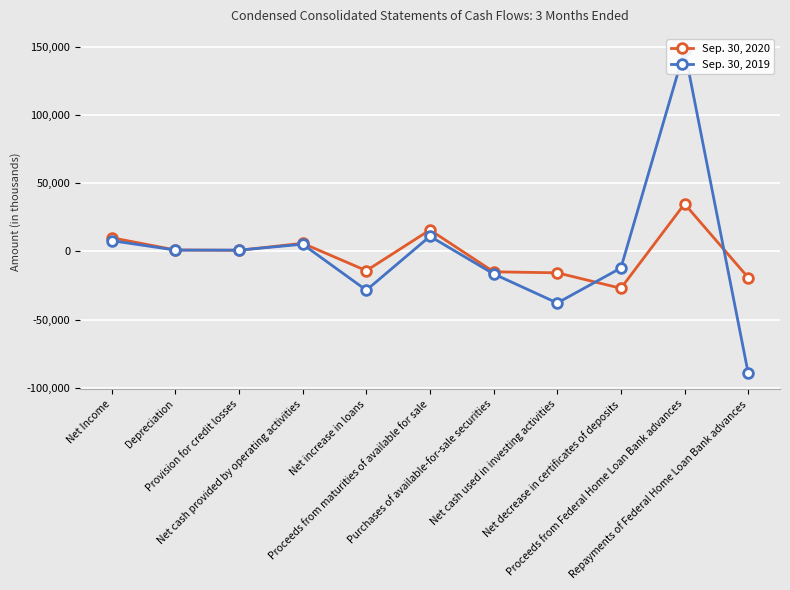

What is the average value of the Sep. 30, 2020 series?

-2089